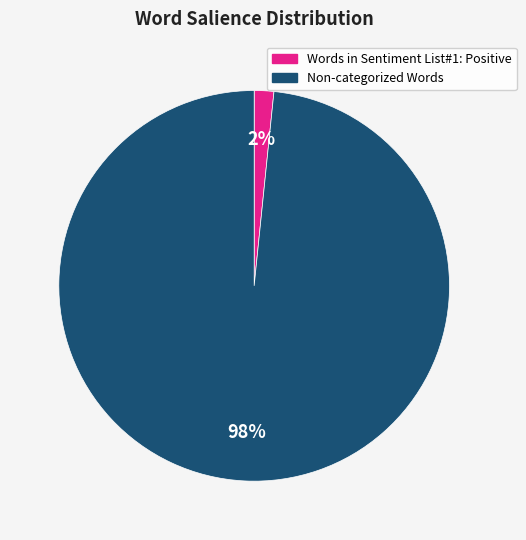

To the nearest percent, what percentage of the pie is Words in Sentiment List#1: Positive?

2%